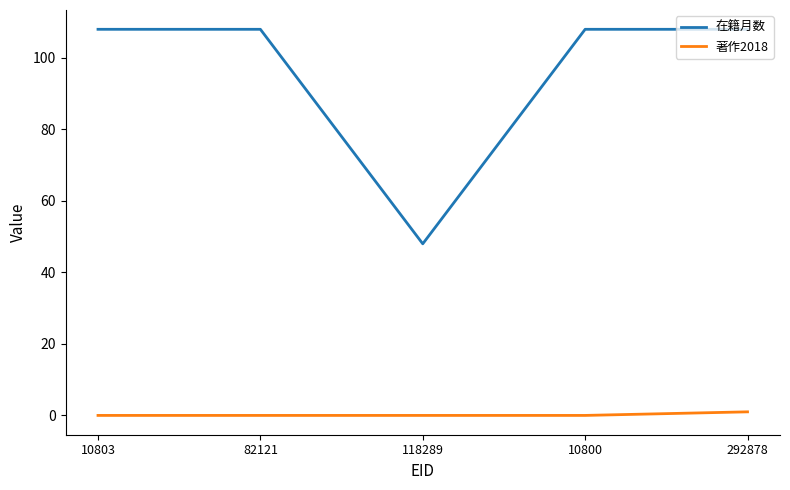

Between 82121 and 118289, which series saw the biggest shift?

在籍月数